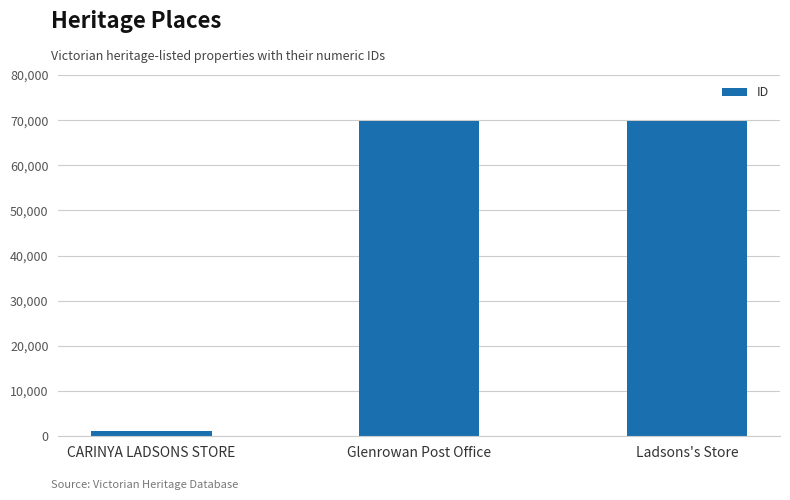

Is it true that the value at Glenrowan Post Office is 69846?

True